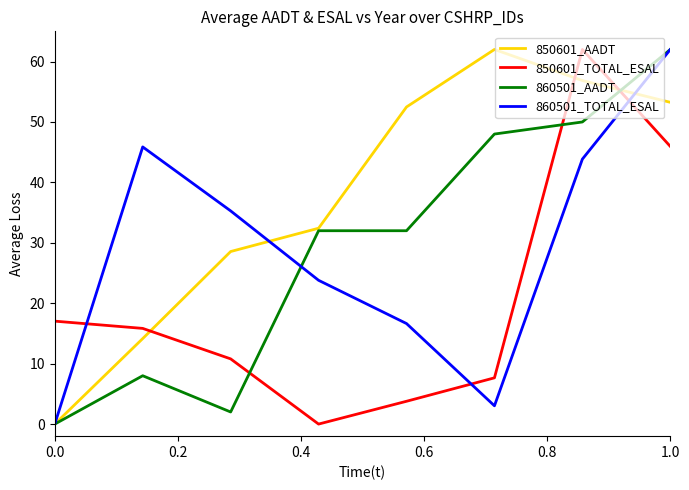

True or false: 860501_AADT has more than 0 points higher than both neighbors.

True